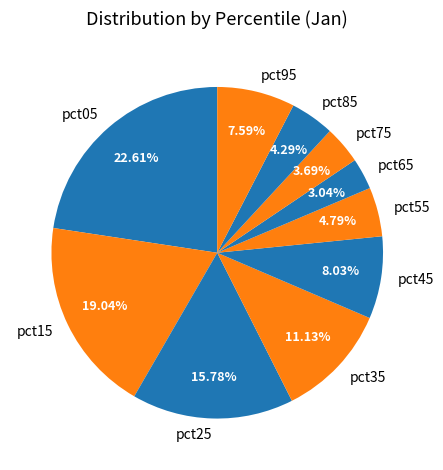

To the nearest percent, what is the difference between the pct15 and pct45 slice percentages?

11%